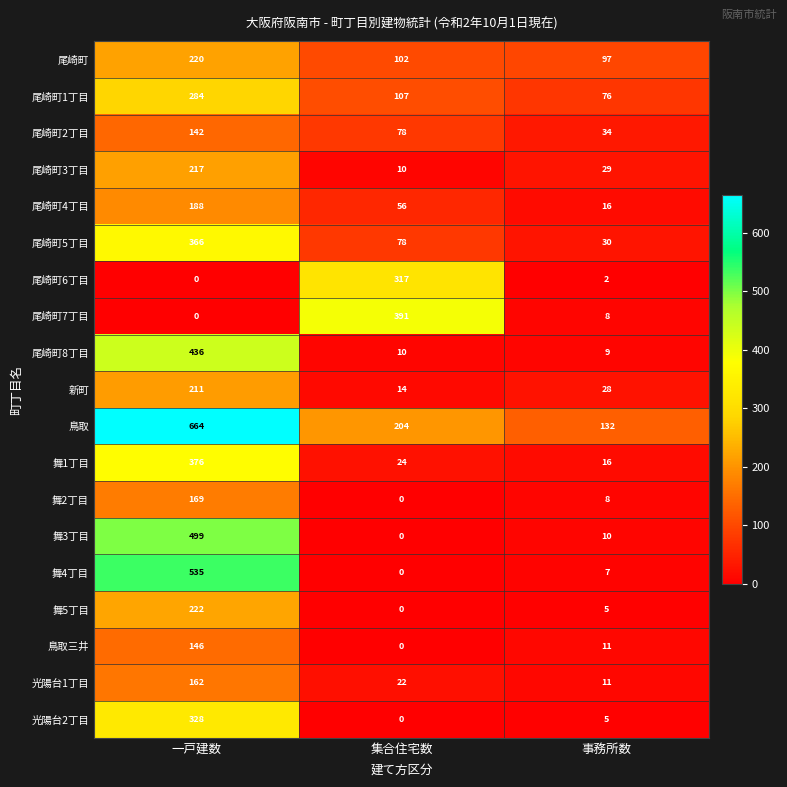

List the series in order of their peak value, highest first.

鳥取, 舞4丁目, 舞3丁目, 尾崎町8丁目, 尾崎町7丁目, 舞1丁目, 尾崎町5丁目, 光陽台2丁目, 尾崎町6丁目, 尾崎町1丁目, 舞5丁目, 尾崎町, 尾崎町3丁目, 新町, 尾崎町4丁目, 舞2丁目, 光陽台1丁目, 鳥取三井, 尾崎町2丁目